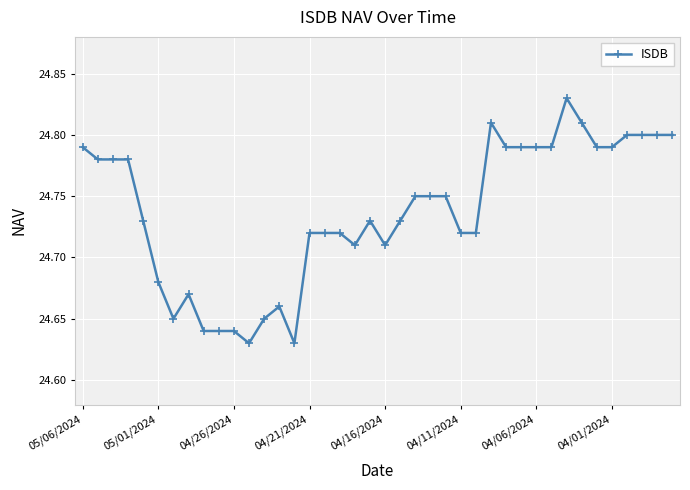

What is the sum of all values?

989.5